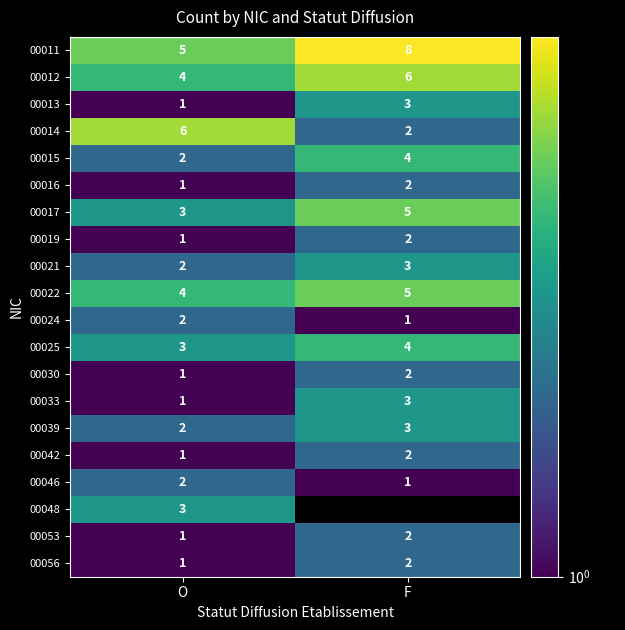

Which category has the lowest value across all series?

O